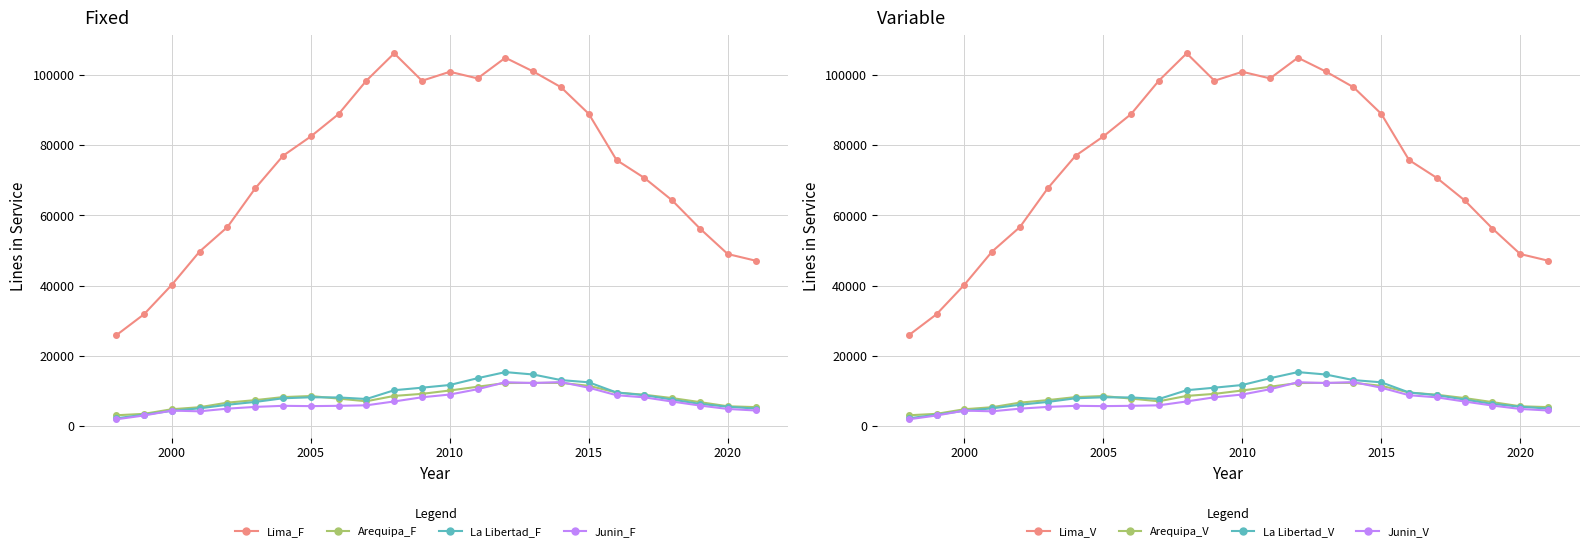

Rank the categories by Junin value from highest to lowest.

2014, 2012, 2013, 2015, 2011, 2010, 2016, 2009, 2017, 2008, 2018, 2007, 2019, 2004, 2006, 2005, 2003, 2002, 2020, 2021, 2000, 2001, 1999, 1998